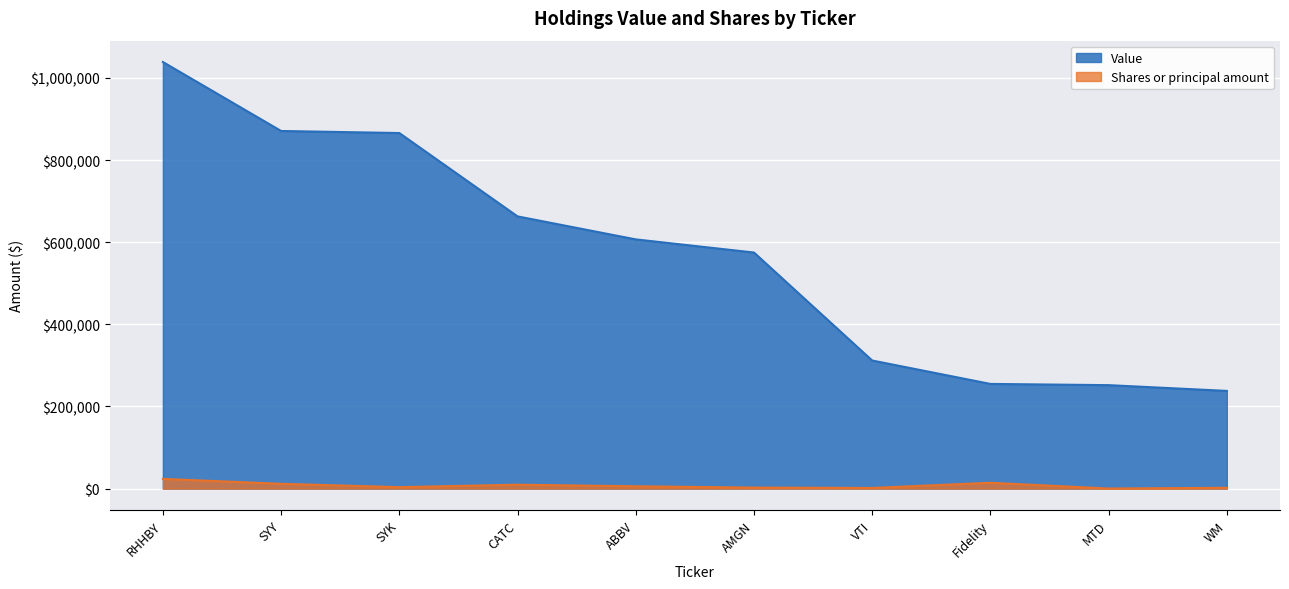

List the series in order of their peak value, highest first.

Value, Shares or principal amount